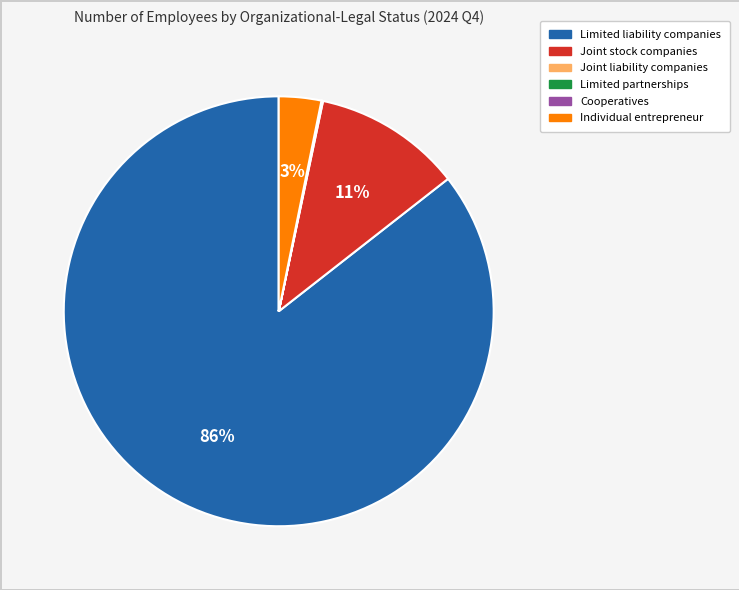

What is the majority slice?

Limited liability companies